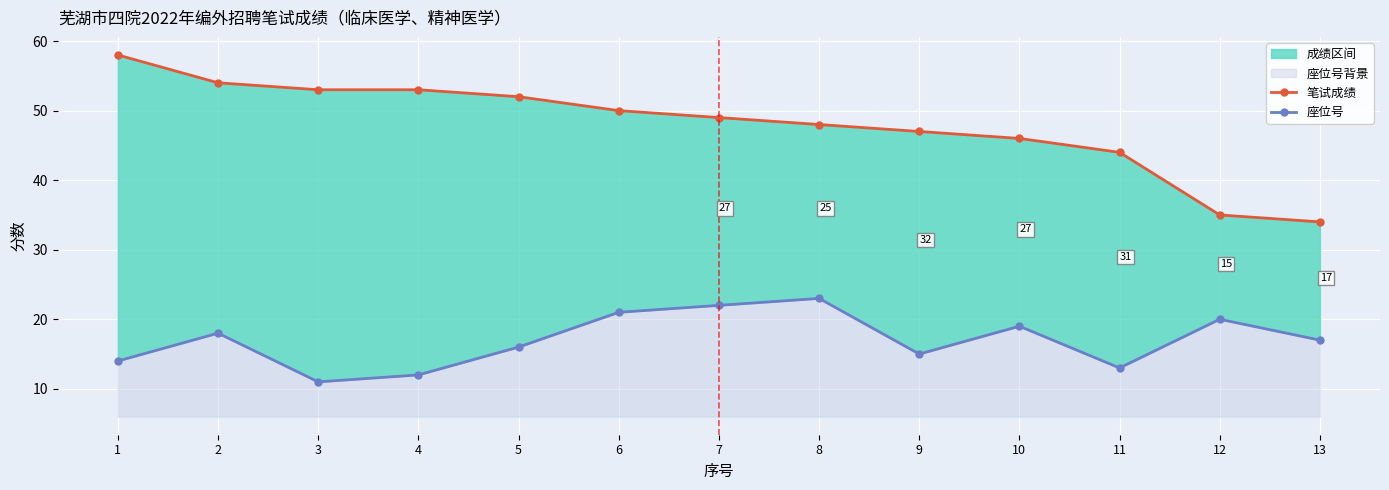

Reading left to right, list all the values displayed in this chart.

笔试成绩: 58	54	53	53	52	50	49	48	47	46	44	35	34
座位号: 14	18	11	12	16	21	22	23	15	19	13	20	17